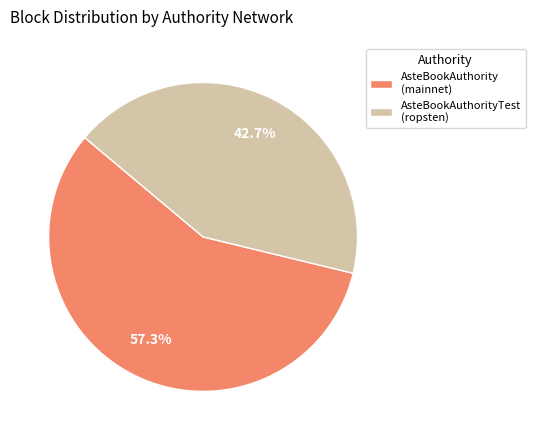

Rank the categories by value from highest to lowest.

AsteBookAuthority (mainnet), AsteBookAuthorityTest (ropsten)